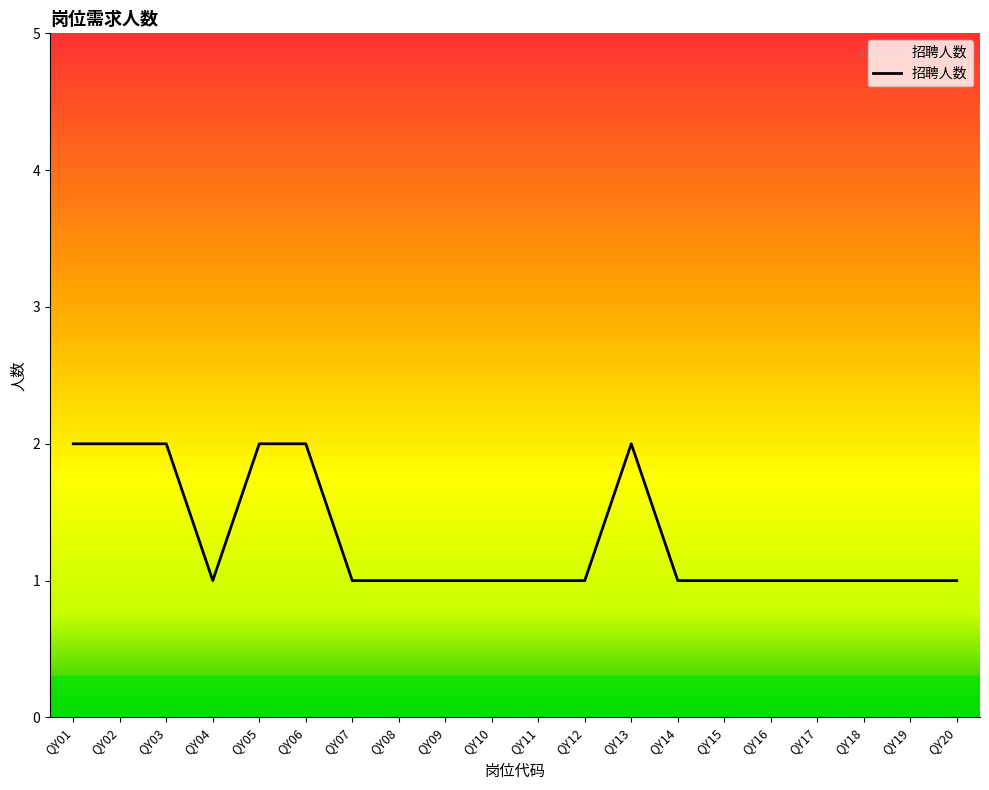

True or false: the data shows 2 at QY13.

True